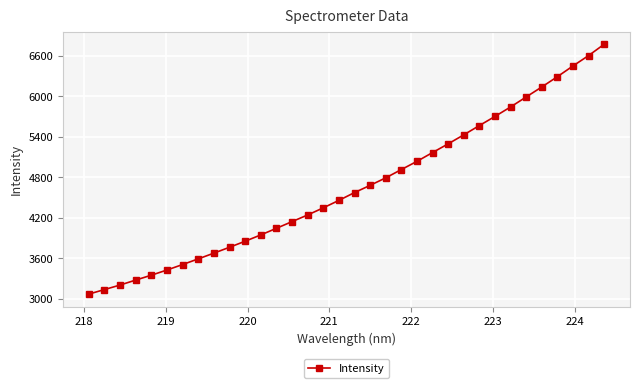

What is the value of the 32nd point from the left?

6452.1